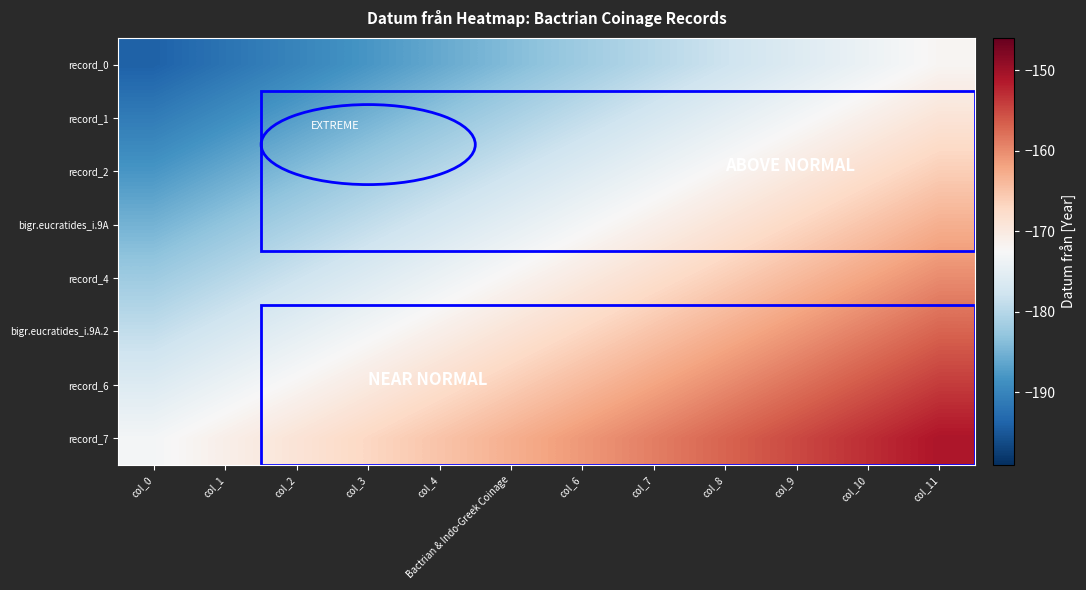

Reading right to left, list all the values displayed in this chart.

record_0: col_11=-172	col_10=-174	col_9=-176	col_8=-178	col_7=-180	col_6=-182	Bactrian & Indo-Greek Coinage=-184	col_4=-186	col_3=-188	col_2=-190	col_1=-192	col_0=-194
record_1: col_11=-169	col_10=-171	col_9=-173	col_8=-175	col_7=-177	col_6=-179	Bactrian & Indo-Greek Coinage=-181	col_4=-183	col_3=-185	col_2=-187	col_1=-189	col_0=-191
record_2: col_11=-166	col_10=-168	col_9=-170	col_8=-172	col_7=-174	col_6=-176	Bactrian & Indo-Greek Coinage=-178	col_4=-180	col_3=-182	col_2=-184	col_1=-186	col_0=-188
bigr.eucratides_i.9A: col_11=-163	col_10=-165	col_9=-167	col_8=-169	col_7=-171	col_6=-173	Bactrian & Indo-Greek Coinage=-175	col_4=-177	col_3=-179	col_2=-181	col_1=-183	col_0=-185
record_4: col_11=-160	col_10=-162	col_9=-164	col_8=-166	col_7=-168	col_6=-170	Bactrian & Indo-Greek Coinage=-172	col_4=-174	col_3=-176	col_2=-178	col_1=-180	col_0=-182
bigr.eucratides_i.9A.2: col_11=-157	col_10=-159	col_9=-161	col_8=-163	col_7=-165	col_6=-167	Bactrian & Indo-Greek Coinage=-169	col_4=-171	col_3=-173	col_2=-175	col_1=-177	col_0=-179
record_6: col_11=-154	col_10=-156	col_9=-158	col_8=-160	col_7=-162	col_6=-164	Bactrian & Indo-Greek Coinage=-166	col_4=-168	col_3=-170	col_2=-172	col_1=-174	col_0=-176
record_7: col_11=-151	col_10=-153	col_9=-155	col_8=-157	col_7=-159	col_6=-161	Bactrian & Indo-Greek Coinage=-163	col_4=-165	col_3=-167	col_2=-169	col_1=-171	col_0=-173